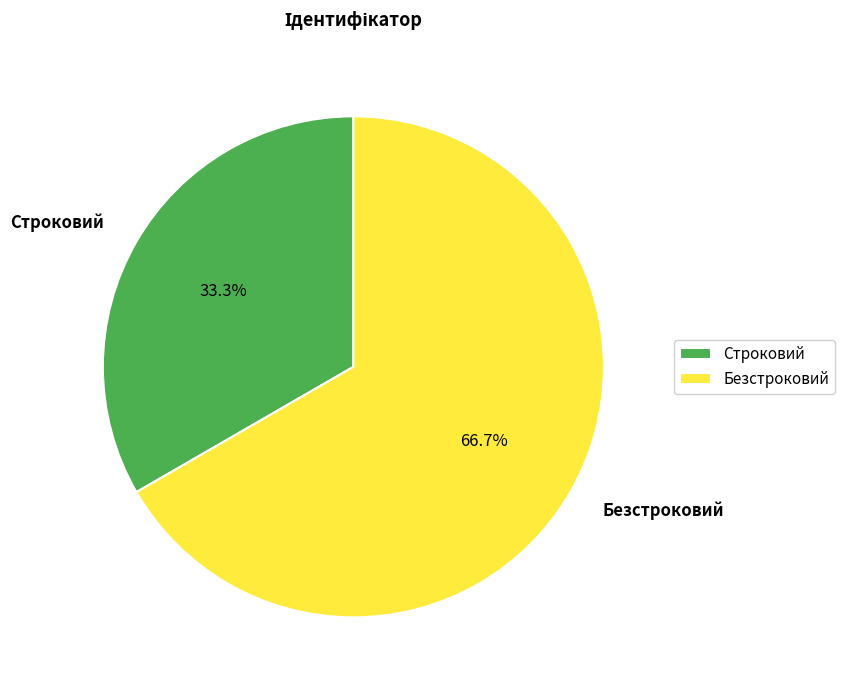

To the nearest percent, what is the combined percentage of Строковий and Безстроковий?

100%